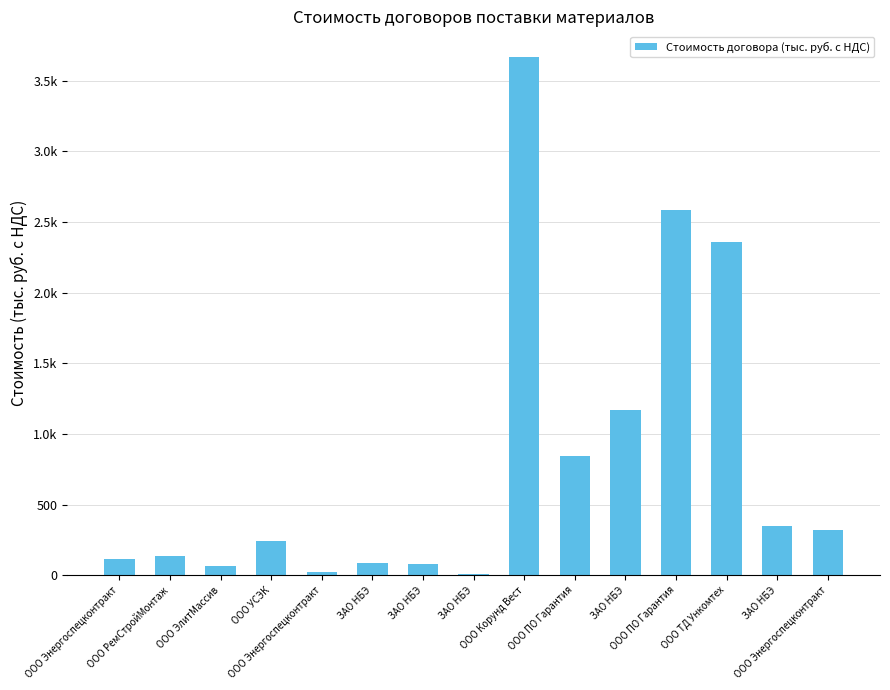

How many values exceed 240?

8